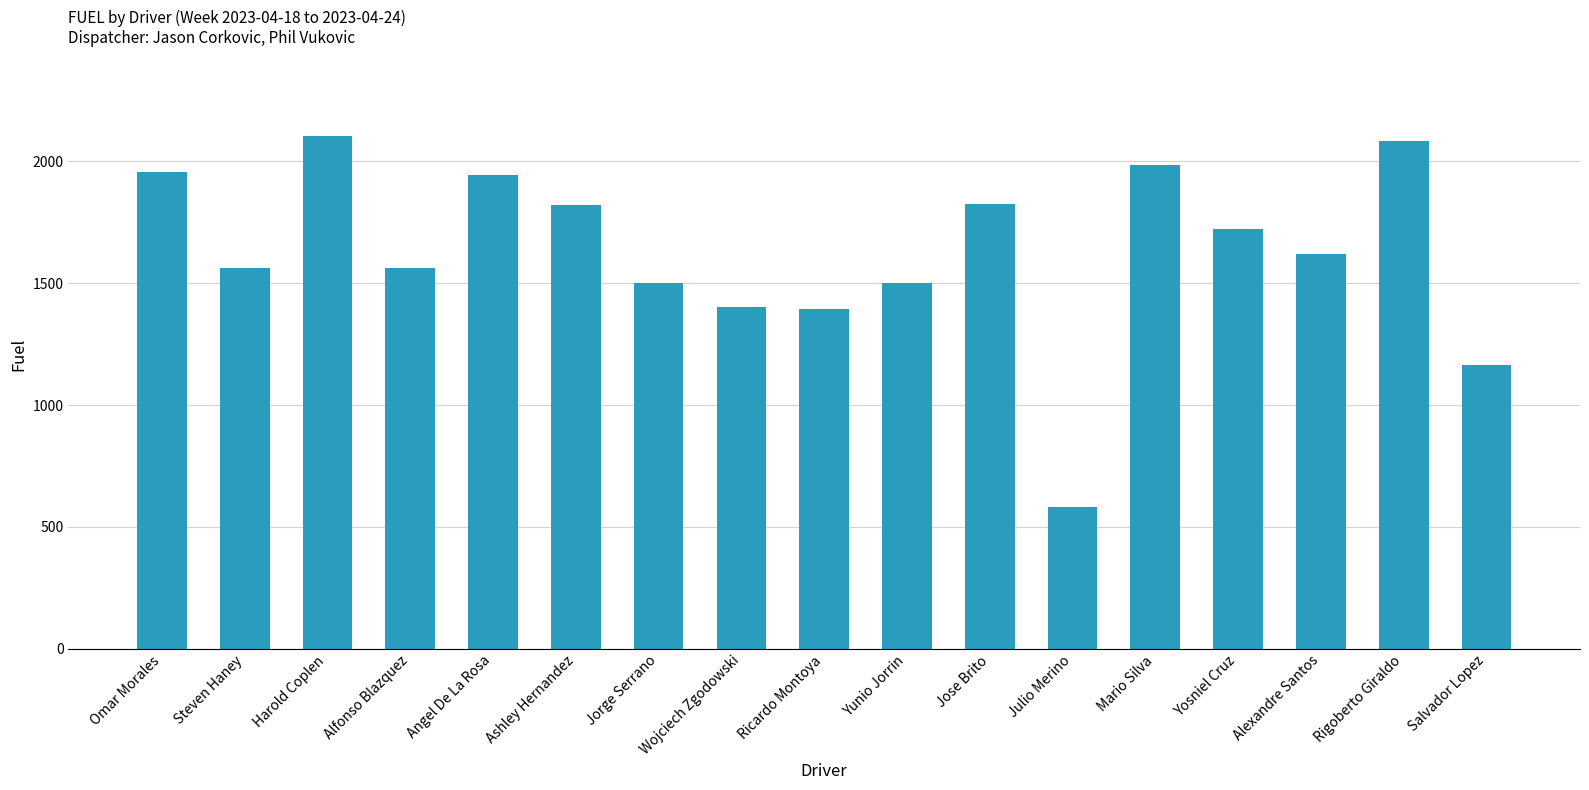

What is the sum of all values?

27721.8